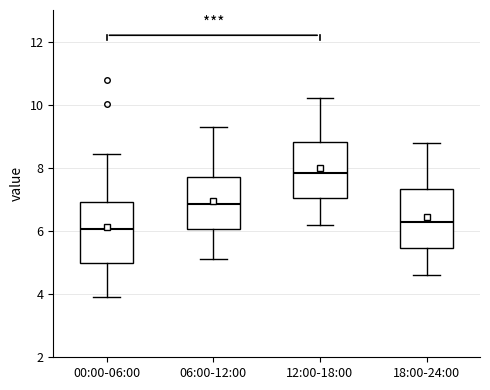

Reading left to right, read every box against the y-axis: the position of its median line, the range the box covers, and the ends of its whiskers. The values are not printed on the chart, so give them approximately, as read against the axis.

00:00-06:00: median 6.0, box 5.0 to 7.0, whiskers 4.0 to 8.4
06:00-12:00: median 6.8, box 6.0 to 7.8, whiskers 5.2 to 9.4
12:00-18:00: median 7.8, box 7.0 to 8.8, whiskers 6.2 to 10.2
18:00-24:00: median 6.4, box 5.4 to 7.4, whiskers 4.6 to 8.8